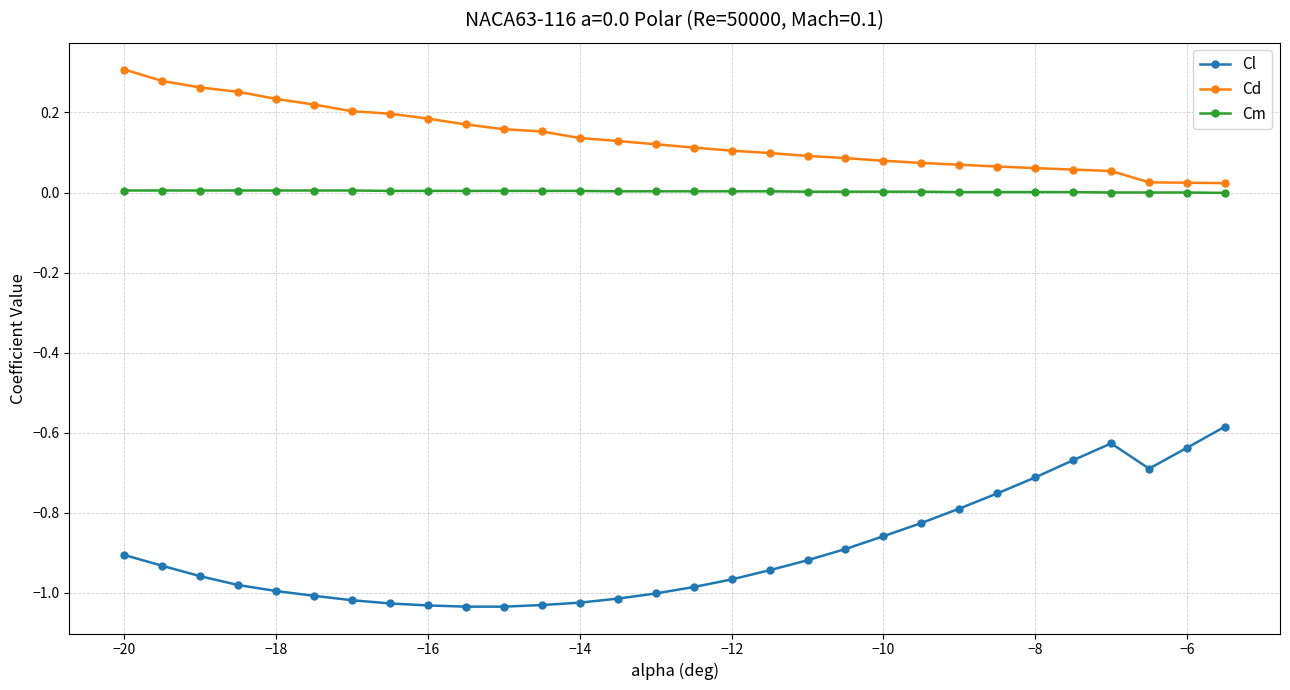

Which series has the widest spread of values?

Cl